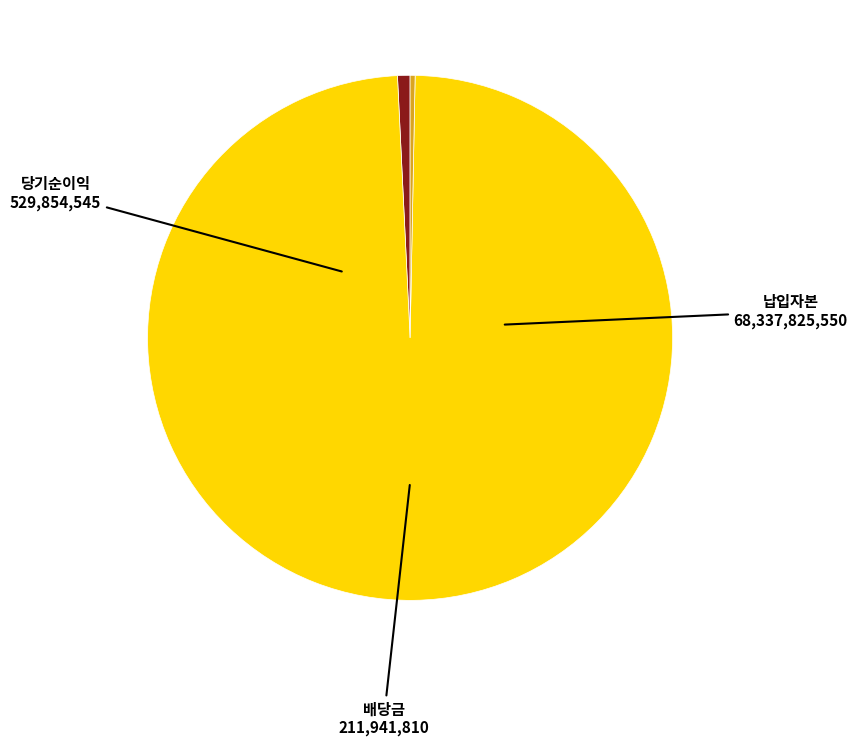

What is the ratio of the value at 납입자본 to the value at 배당금?

322.4